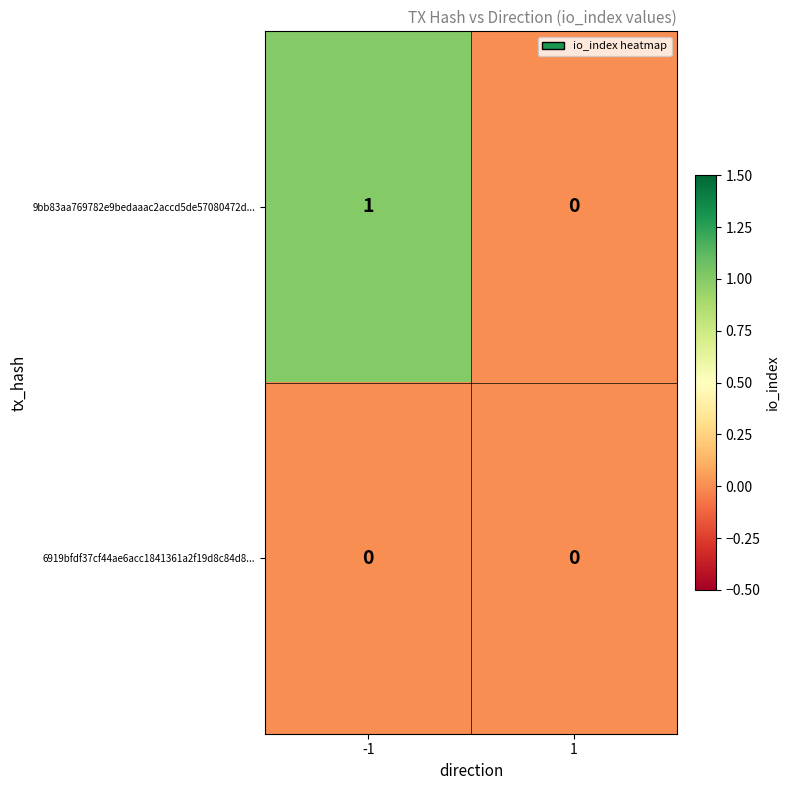

Is the value of 9bb83aa769782e9bedaaac2accd5de57080472d... at -1 greater than the value of 6919bfdf37cf44ae6acc1841361a2f19d8c84d8... at -1?

Yes